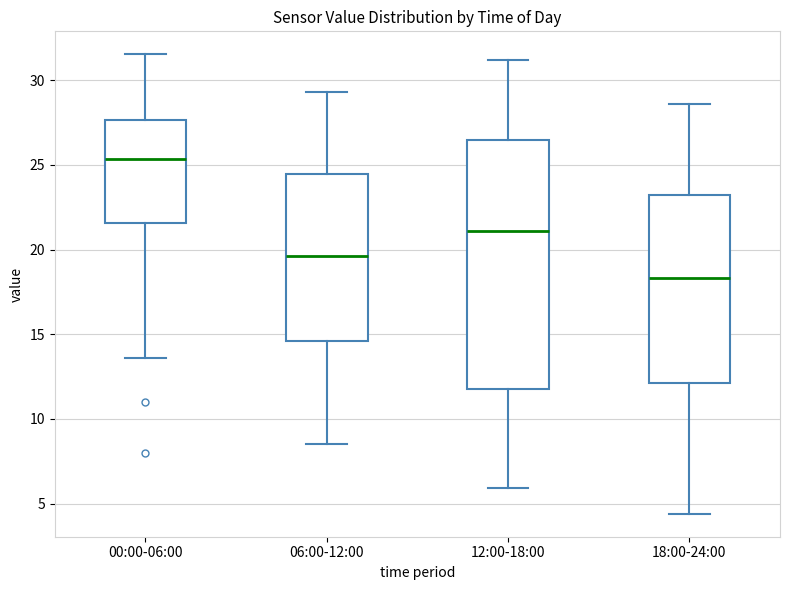

Where is the lower edge of the box for 12:00-18:00 on the y-axis? The values are not printed on the chart, so give them approximately, as read against the axis.

12.0